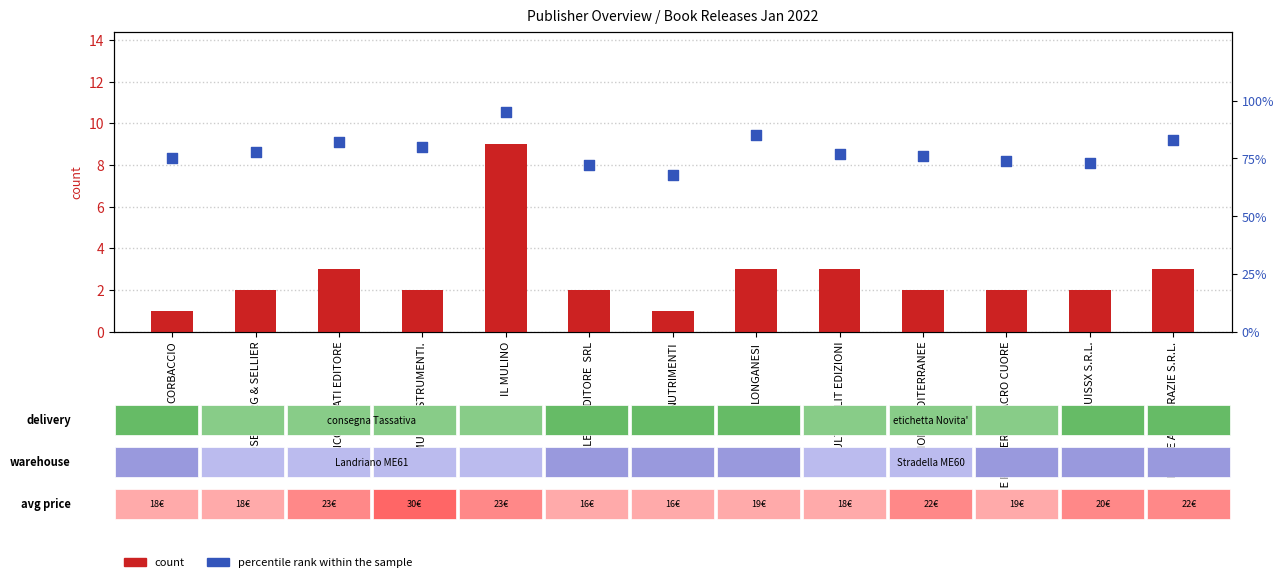

What are all the series names shown in the legend?

count, percentile rank within the sample